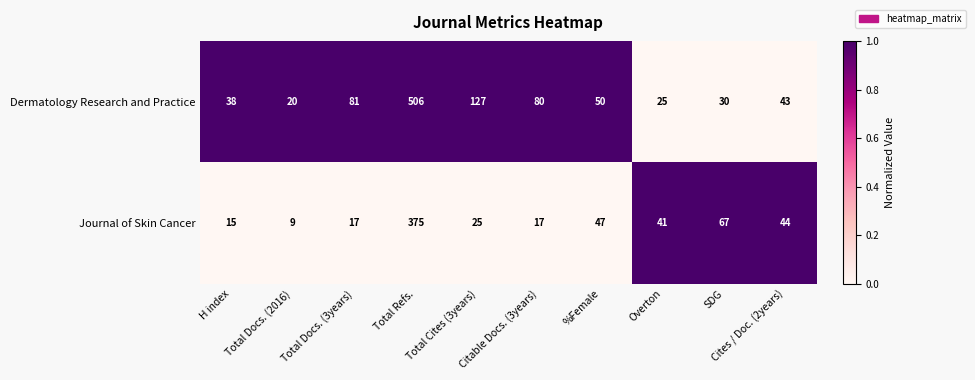

Is it true that Journal of Skin Cancer equals 17 at Total Docs. (3years)?

True